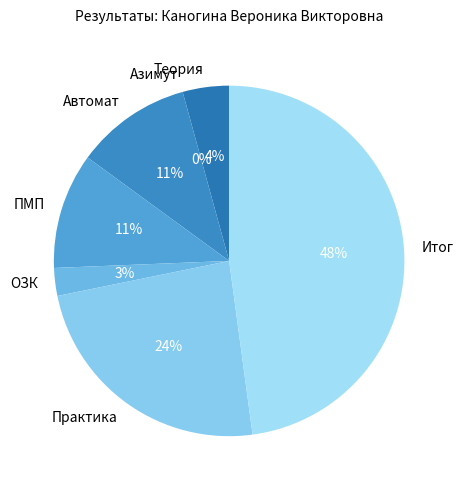

Does any single category account for the majority?

No